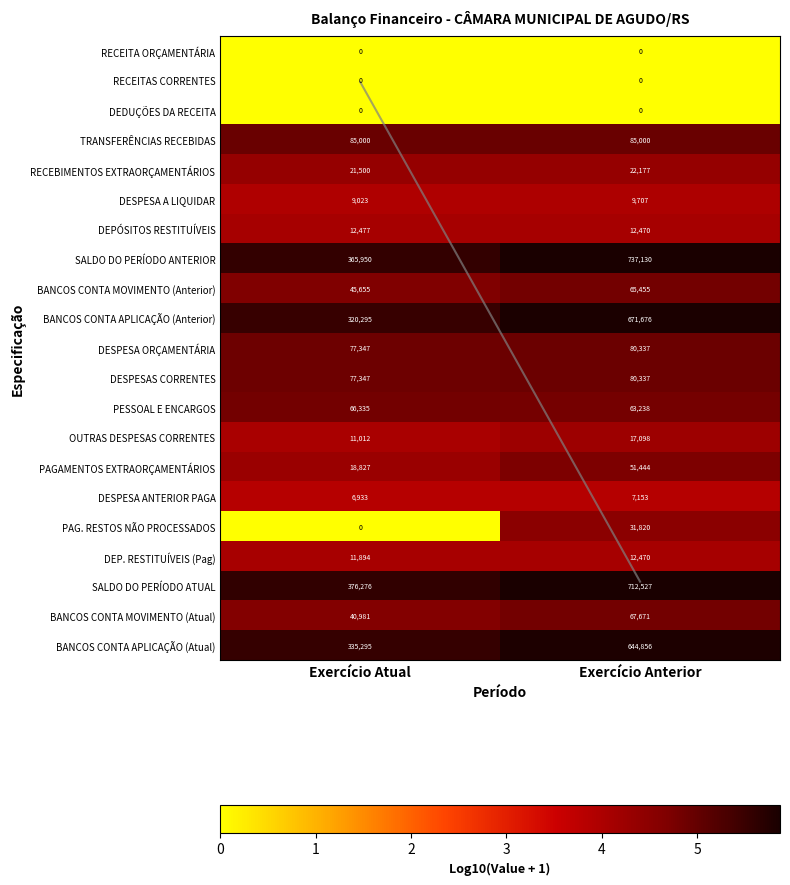

Between Exercício Atual and Exercício Anterior, which is larger?

Exercício Atual